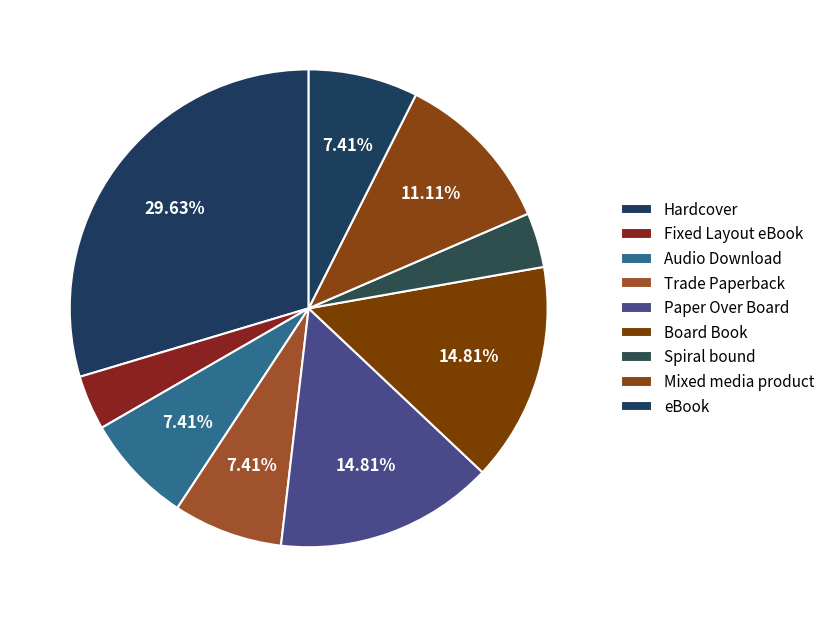

How many slices are in this pie chart?

9